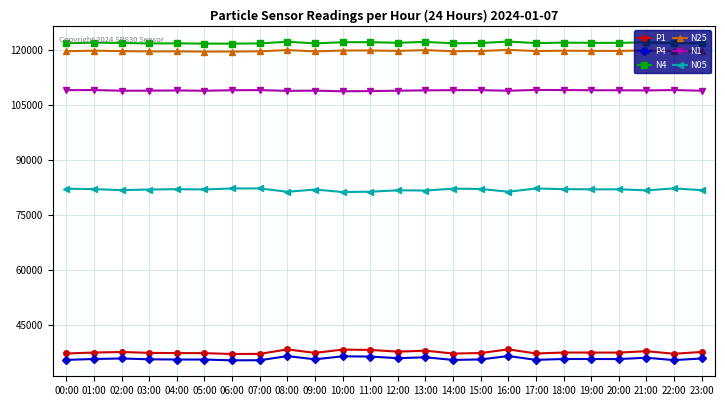

Rank the series by their maximum value, from lowest to highest.

P4, P1, N05, N1, N25, N4